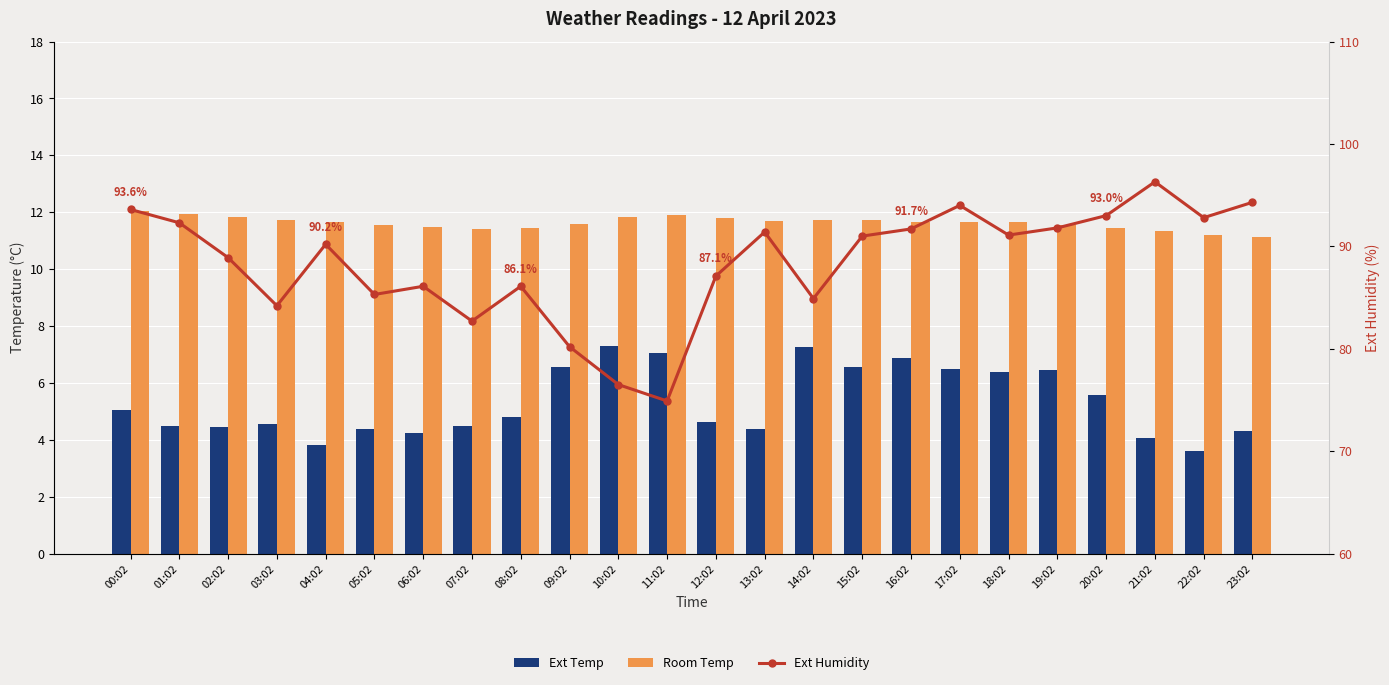

Does the chart contain any negative values?

No